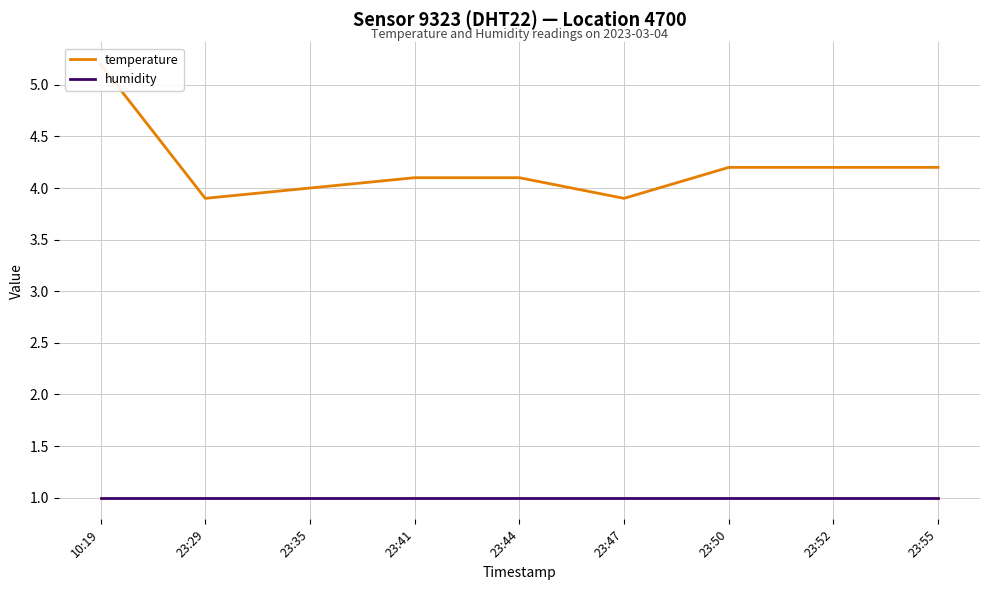

What is the average value of the humidity series?

1.0